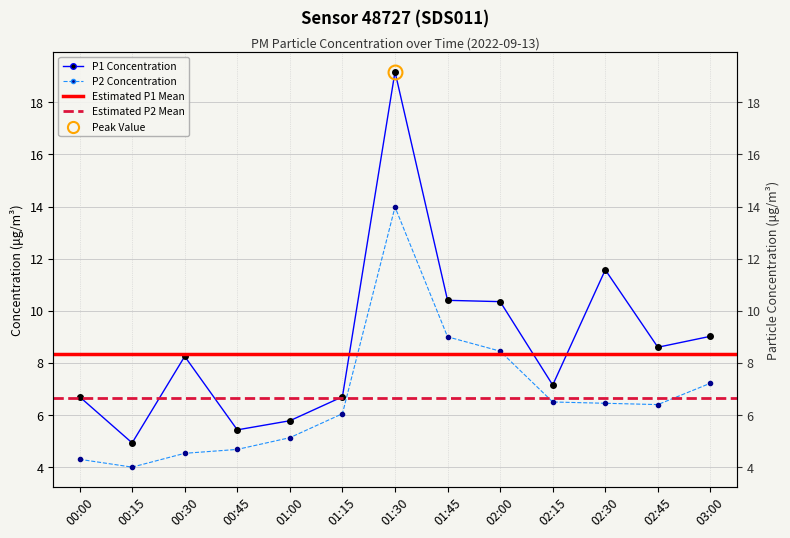

Rank the series by their average value, from lowest to highest.

P2, P1